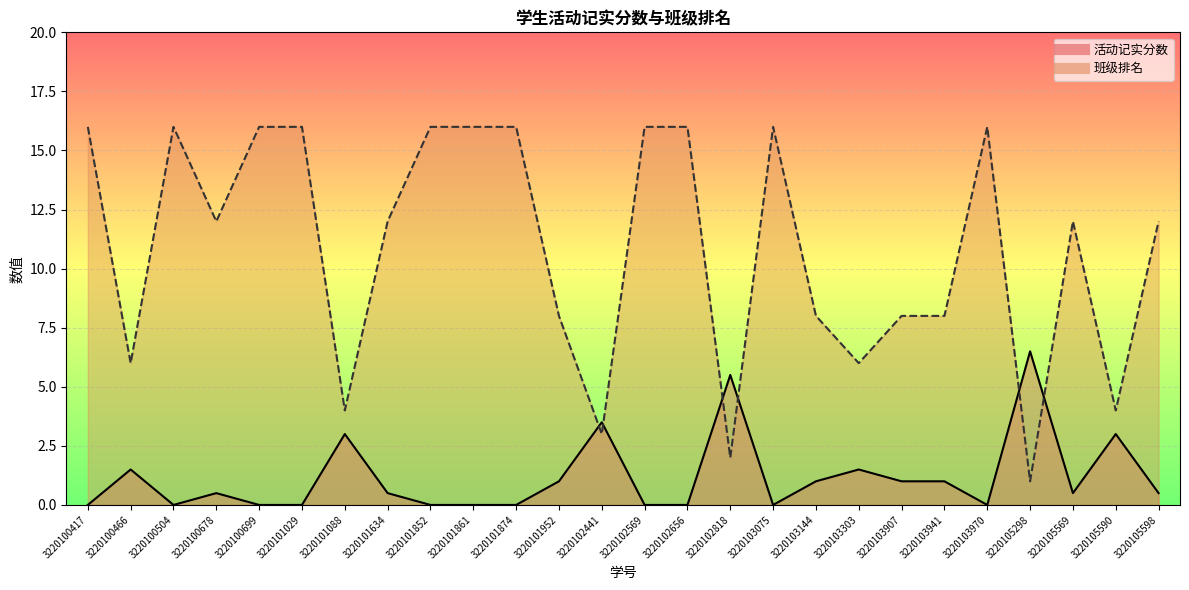

How many intersections are there between 活动记实分数 and 班级排名?

6